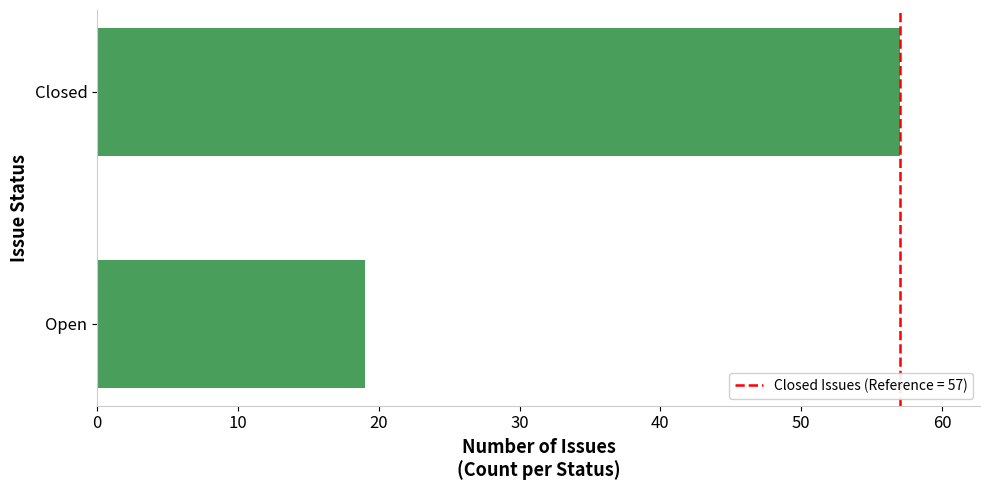

What is the sum of the values at Closed and Open?

76